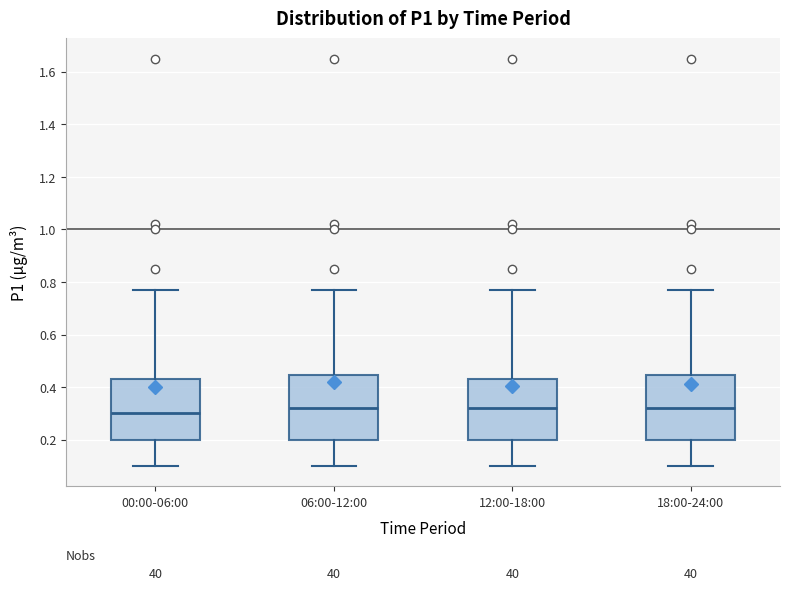

Reading left to right, transcribe this box plot: for each box, give where its median line is, the range the box spans, and where its two whiskers end, as read against the y-axis. The values are not printed on the chart, so give them approximately, as read against the axis.

00:00-06:00: median 0.30, box 0.20 to 0.44, whiskers 0.10 to 0.78
06:00-12:00: median 0.32, box 0.20 to 0.44, whiskers 0.10 to 0.78
12:00-18:00: median 0.32, box 0.20 to 0.44, whiskers 0.10 to 0.78
18:00-24:00: median 0.32, box 0.20 to 0.44, whiskers 0.10 to 0.78